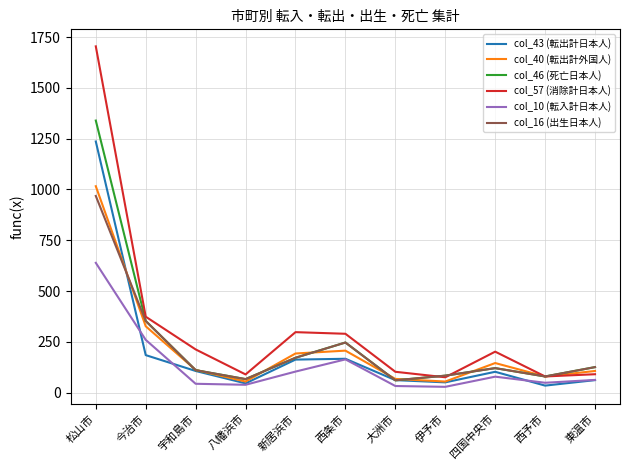

At which label is col_57 (消除計日本人) closest to 890?

今治市